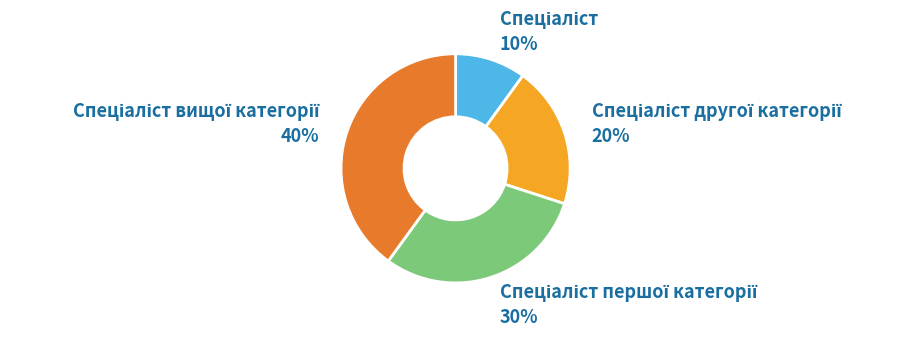

Is there a majority slice in this chart?

No